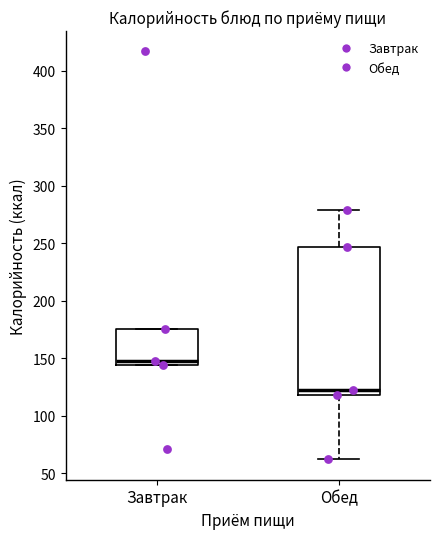

Comparing the boxes themselves (not the whiskers), which one is the tallest?

Обед